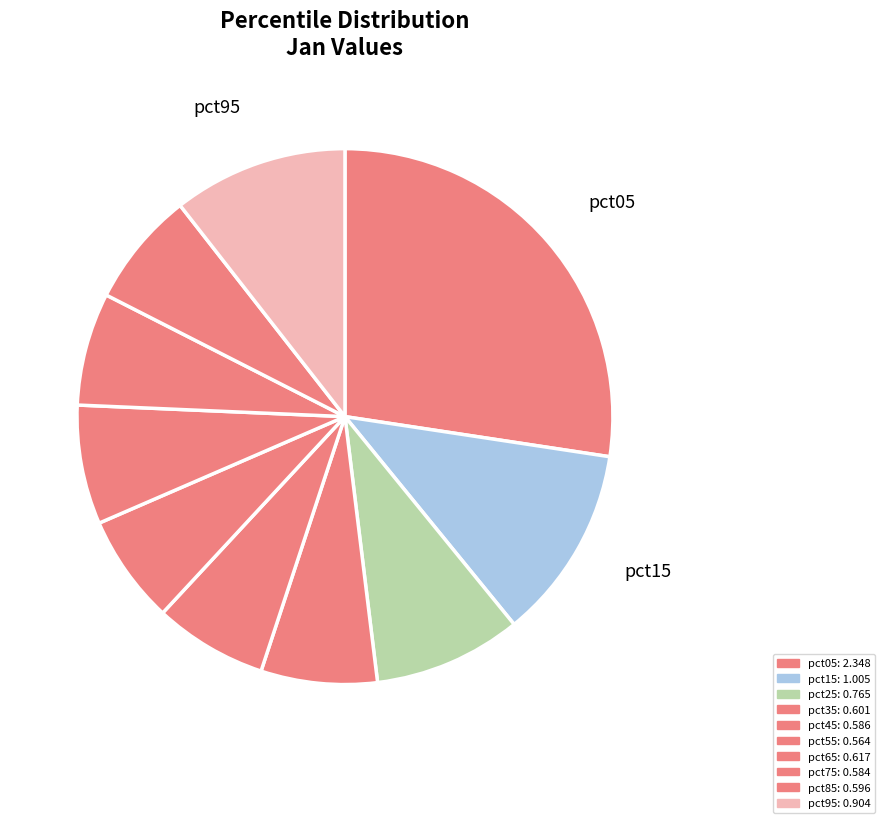

Which category has the smallest portion of the pie?

pct55